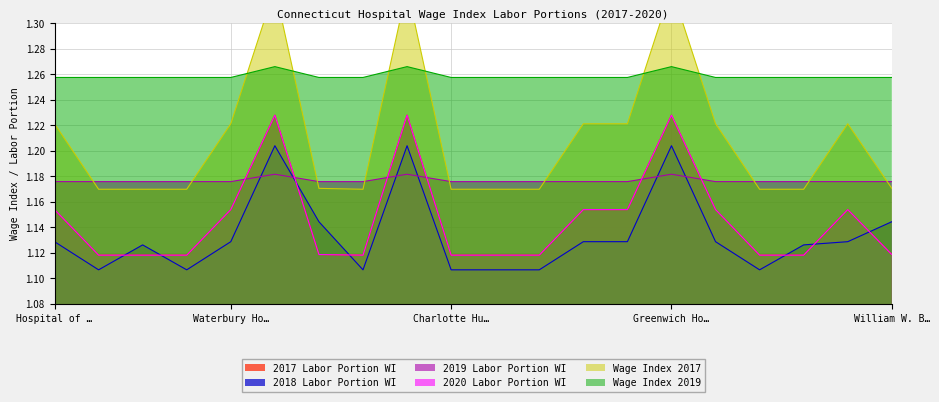

What is the sum of all 2017 Labor Portion WI values?

22.9